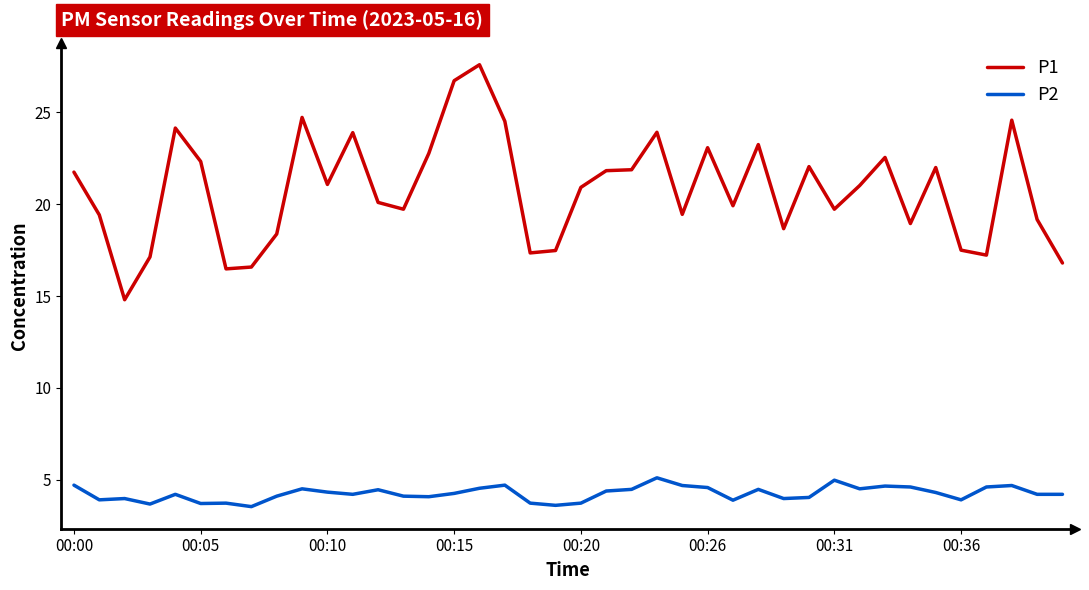

Which series has the largest range (max minus min)?

P1